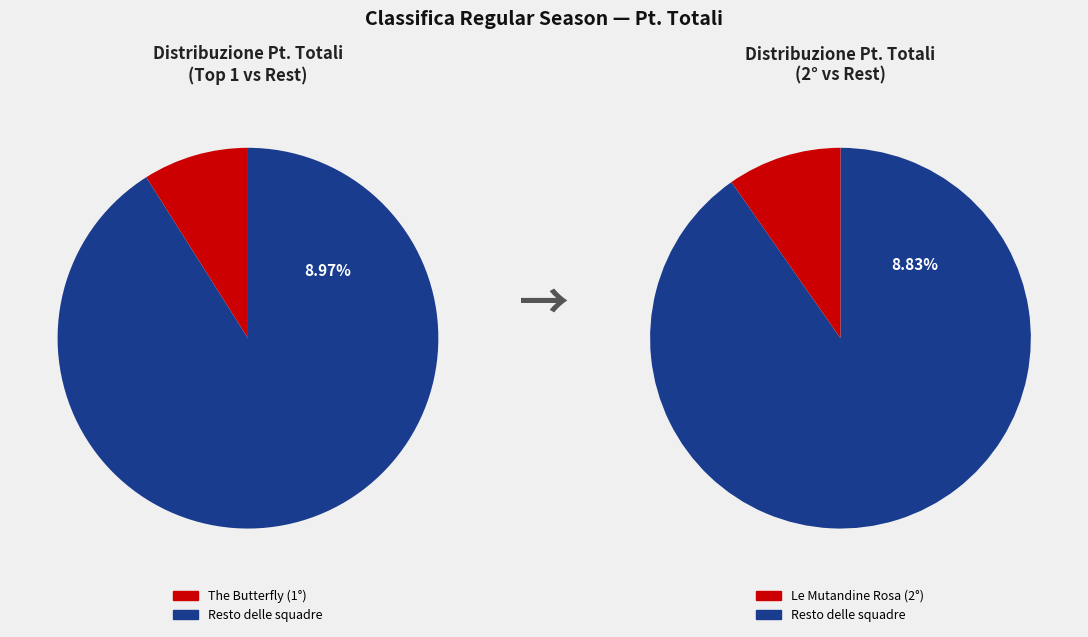

To the nearest percent, what portion does The Butterfly represent?

9%